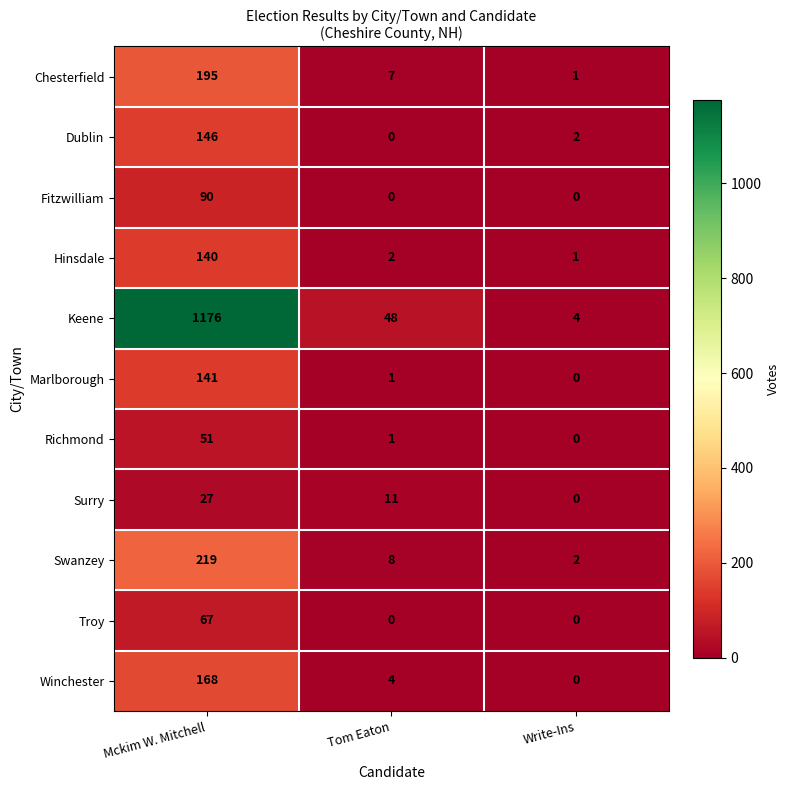

Which category has the highest value in the Richmond series?

Mckim W. Mitchell